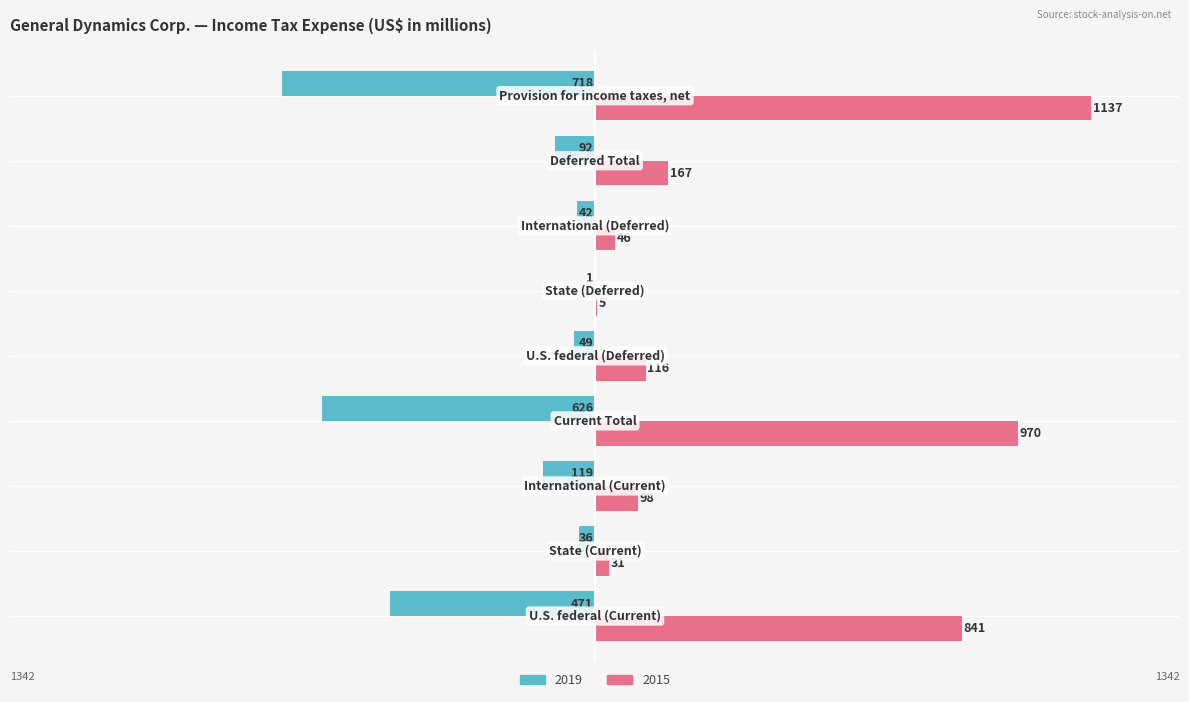

What position from the left is State (Current)?

2